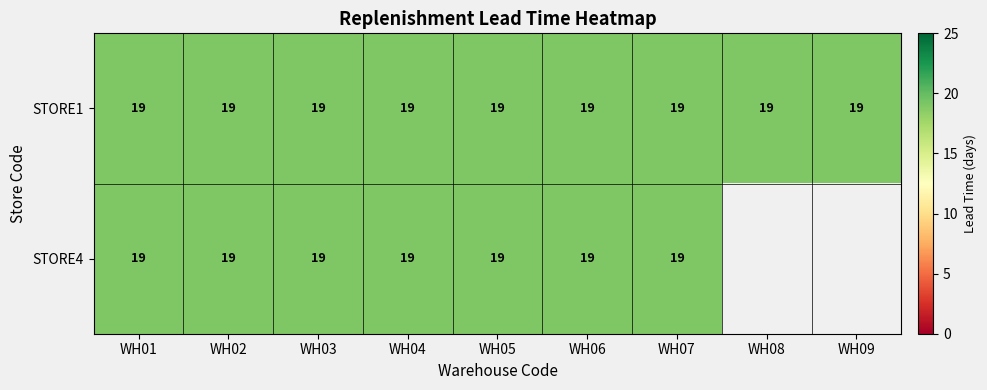

Is the value of STORE4 at WH03 greater than the value of STORE1 at WH06?

No